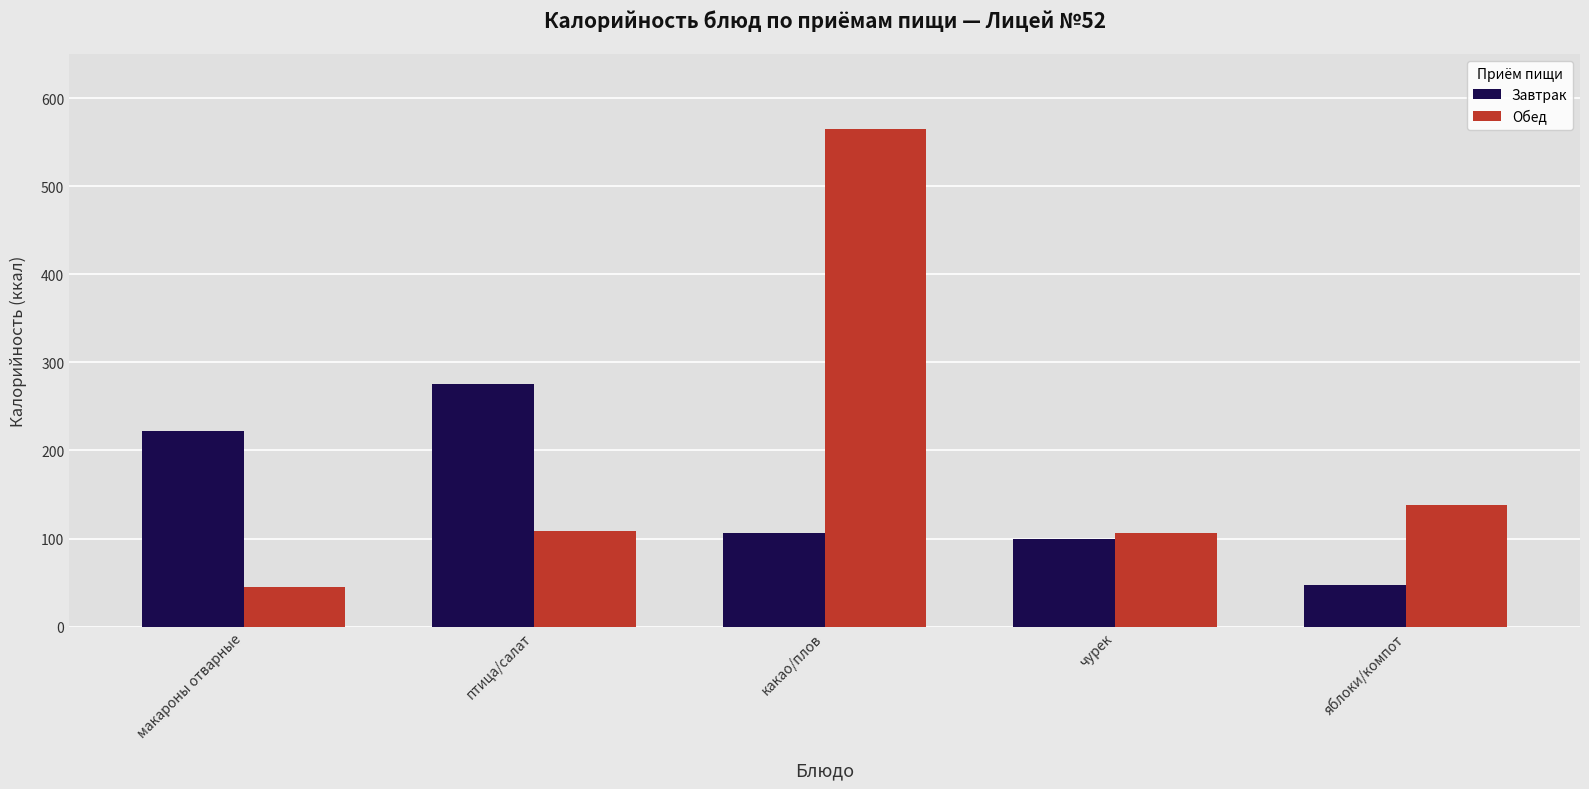

Where does the Завтрак series first go above 106?

макароны отварные